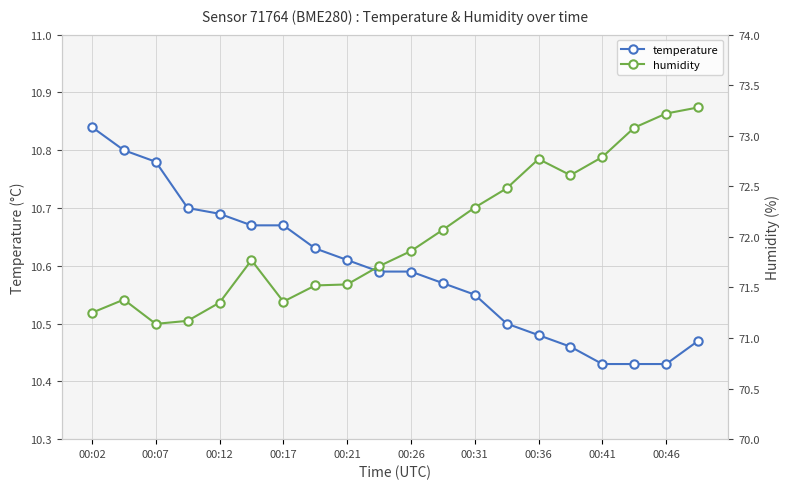

Reading left to right, transcribe all the data shown in this chart.

temperature: 10.8	10.8	10.8	10.7	10.7	10.7	10.7	10.6	10.6	10.6	10.6	10.6	10.6	10.5	10.5	10.5	10.4	10.4	10.4	10.5
humidity: 71.2	71.4	71.1	71.2	71.3	71.8	71.4	71.5	71.5	71.7	71.9	72.1	72.3	72.5	72.8	72.6	72.8	73.1	73.2	73.3